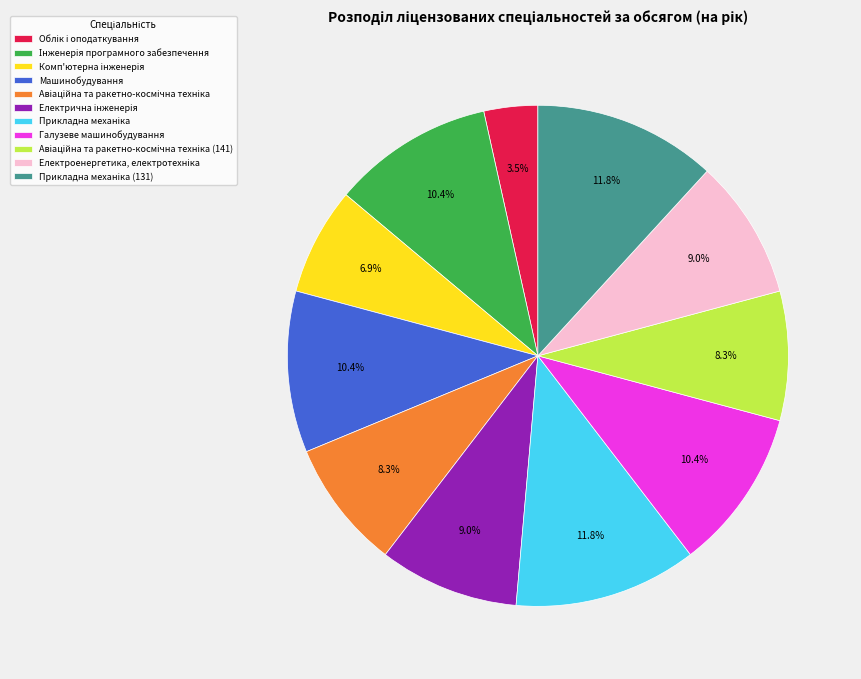

Is there any slice that represents more than half of the pie?

No